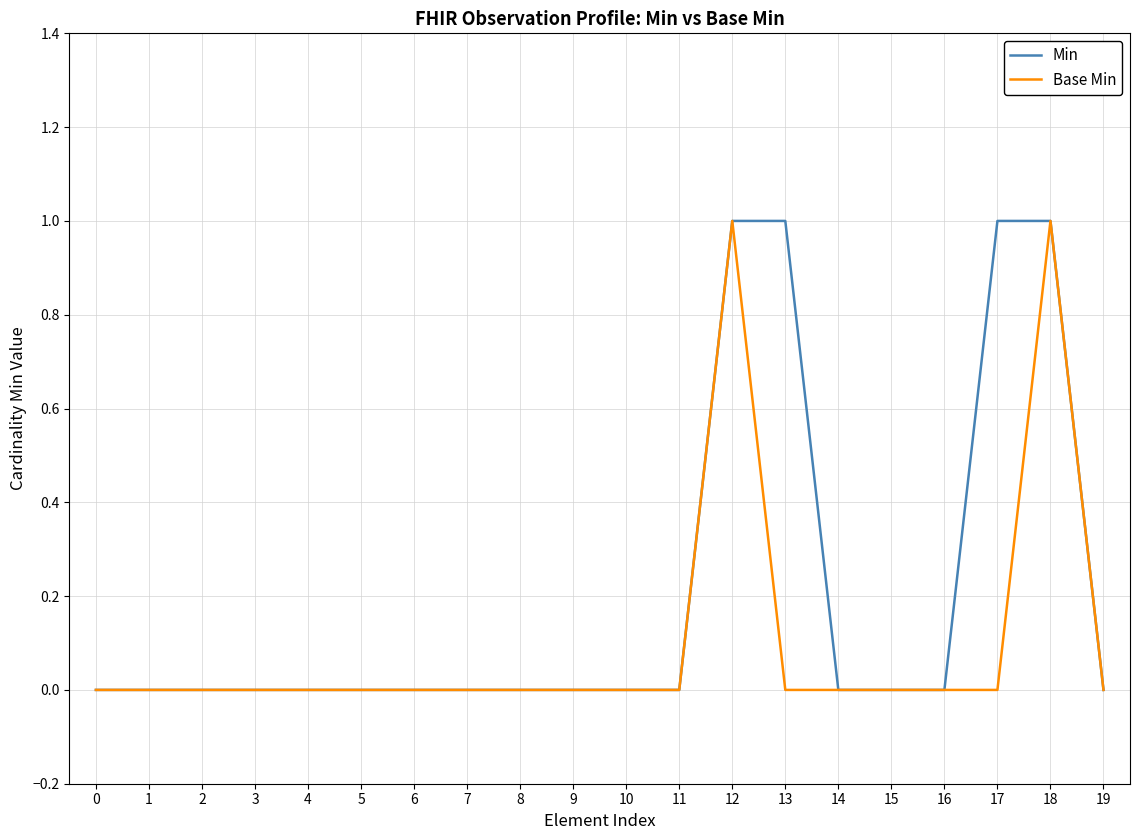

Reading right to left, list all the values displayed in this chart.

Min: 0	1	1	0	0	0	1	1	0	0	0	0	0	0	0	0	0	0	0	0
Base Min: 0	1	0	0	0	0	0	1	0	0	0	0	0	0	0	0	0	0	0	0